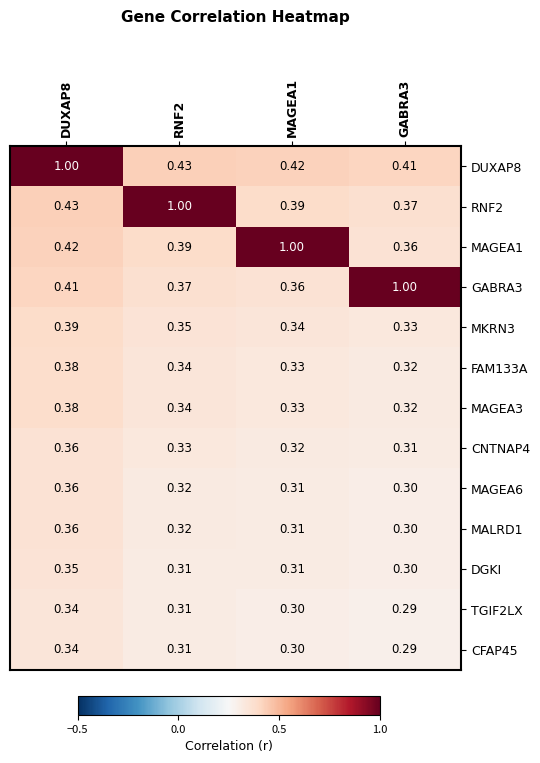

Which category has the highest value across all series?

DUXAP8